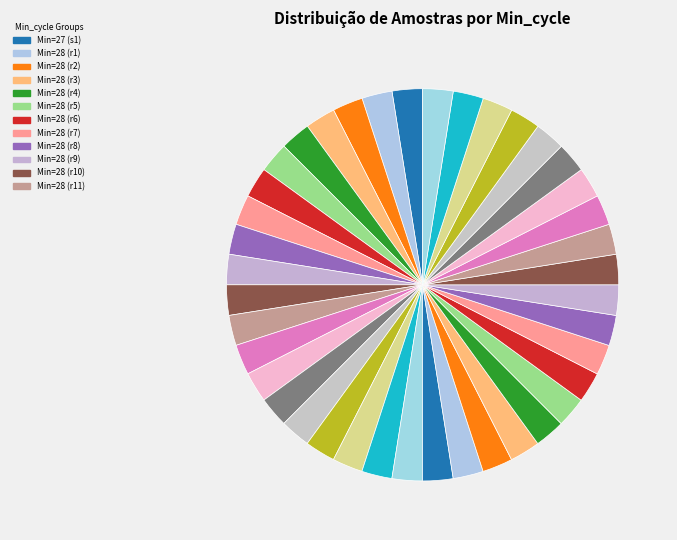

How many segments does this pie chart have?

40